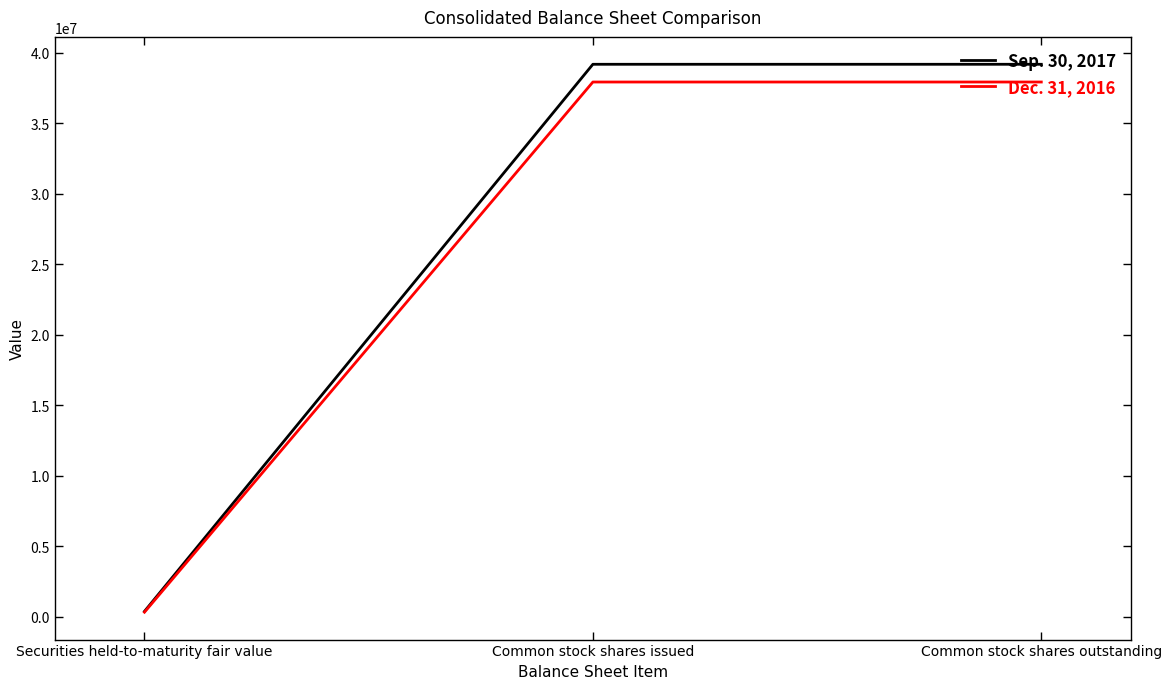

Count the number of data series in this chart.

2